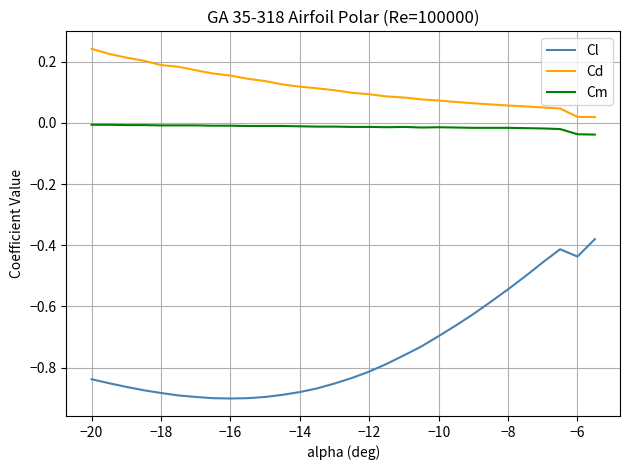

True or false: Cm and Cd intersect in this chart.

False